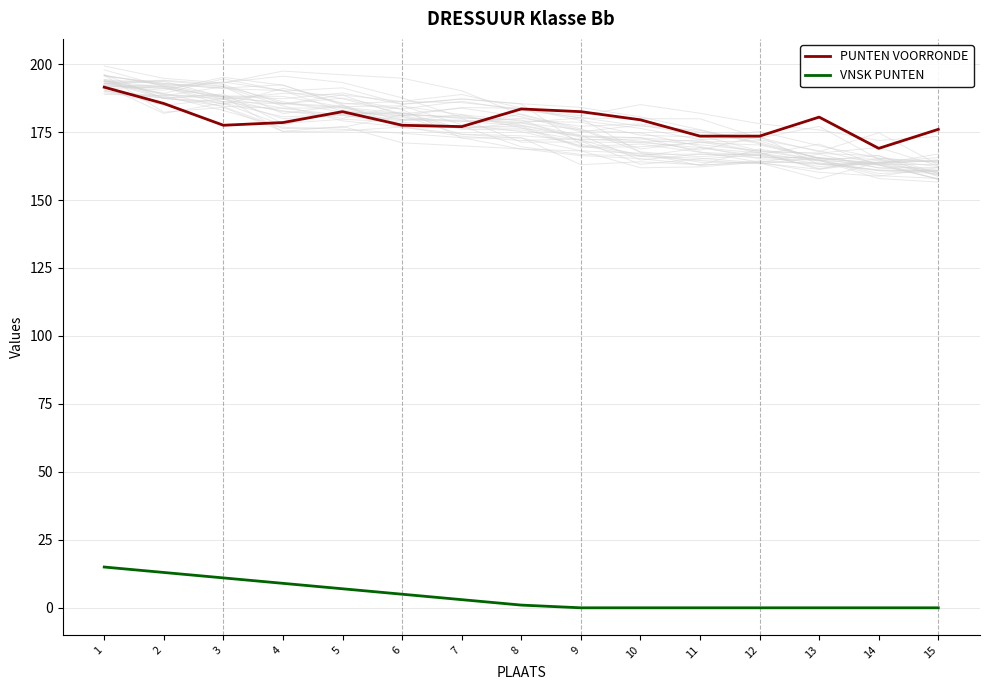

At which label does PUNTEN VOORRONDE reach its minimum?

14